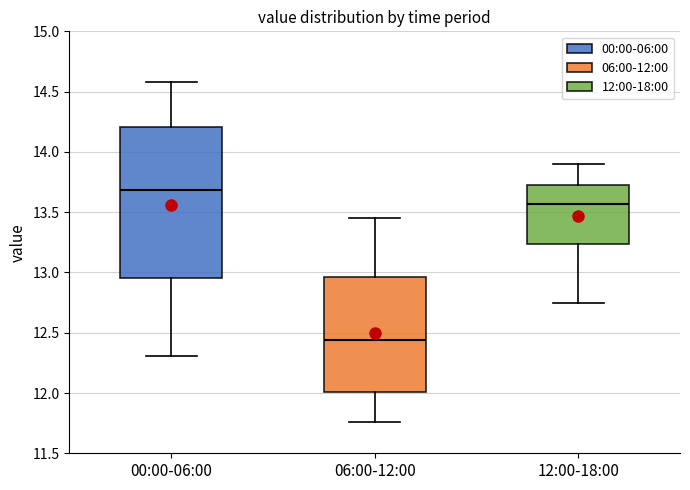

Reading left to right, read every box against the y-axis: the position of its median line, the range the box covers, and the ends of its whiskers. The values are not printed on the chart, so give them approximately, as read against the axis.

00:00-06:00: median 13.70, box 12.95 to 14.20, whiskers 12.30 to 14.60
06:00-12:00: median 12.45, box 12.00 to 12.95, whiskers 11.75 to 13.45
12:00-18:00: median 13.55, box 13.25 to 13.75, whiskers 12.75 to 13.90